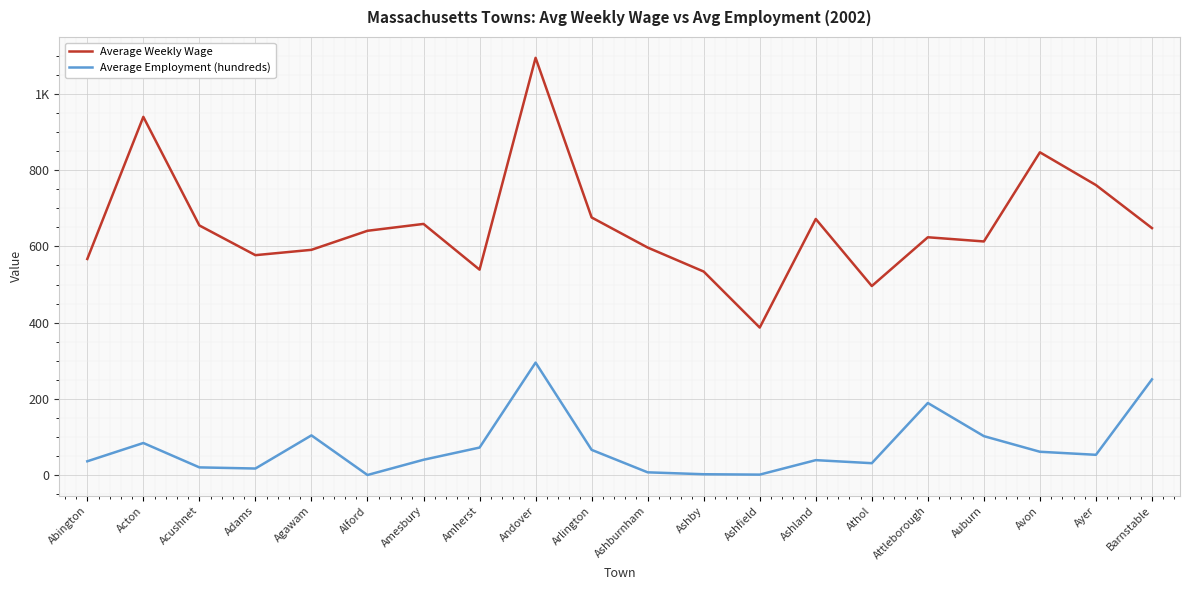

Reading left to right, list all the values displayed in this chart.

Average Weekly Wage: 567	940	655	577	591	641	659	539	1095	676	597	534	387	672	496	624	613	847	761	648
Average Employment (hundreds): 36	84	20	17	104	0	40	72	295	66	7	2	1	39	31	189	102	61	53	251